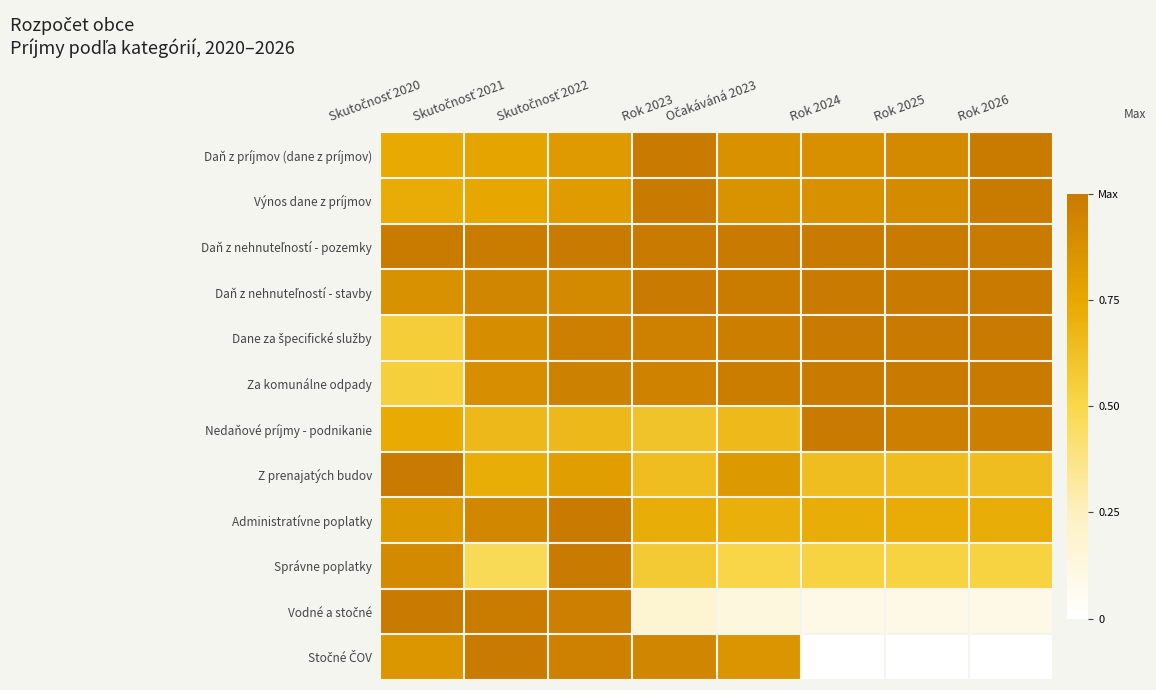

Rank the series by their maximum value, from lowest to highest.

Daň z príjmov (dane z príjmov), Výnos dane z príjmov, Daň z nehnuteľností - pozemky, Daň z nehnuteľností - stavby, Dane za špecifické služby, Za komunálne odpady, Nedaňové príjmy - podnikanie, Z prenajatých budov, Administratívne poplatky, Správne poplatky, Vodné a stočné, Stočné ČOV